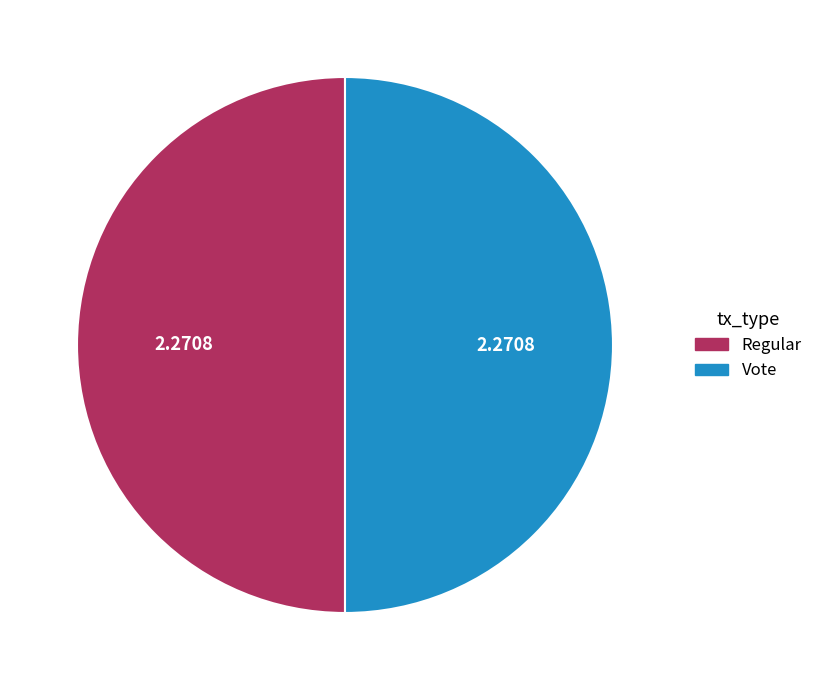

Is the sum of Regular and Vote greater than half?

Yes